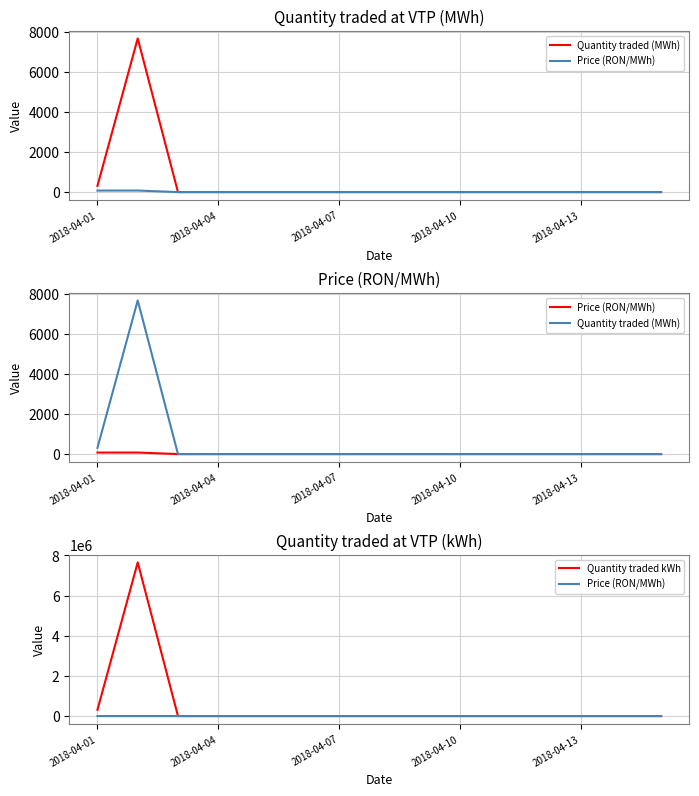

At which label is Quantity traded kWh closest to 3827765?

2018-04-01